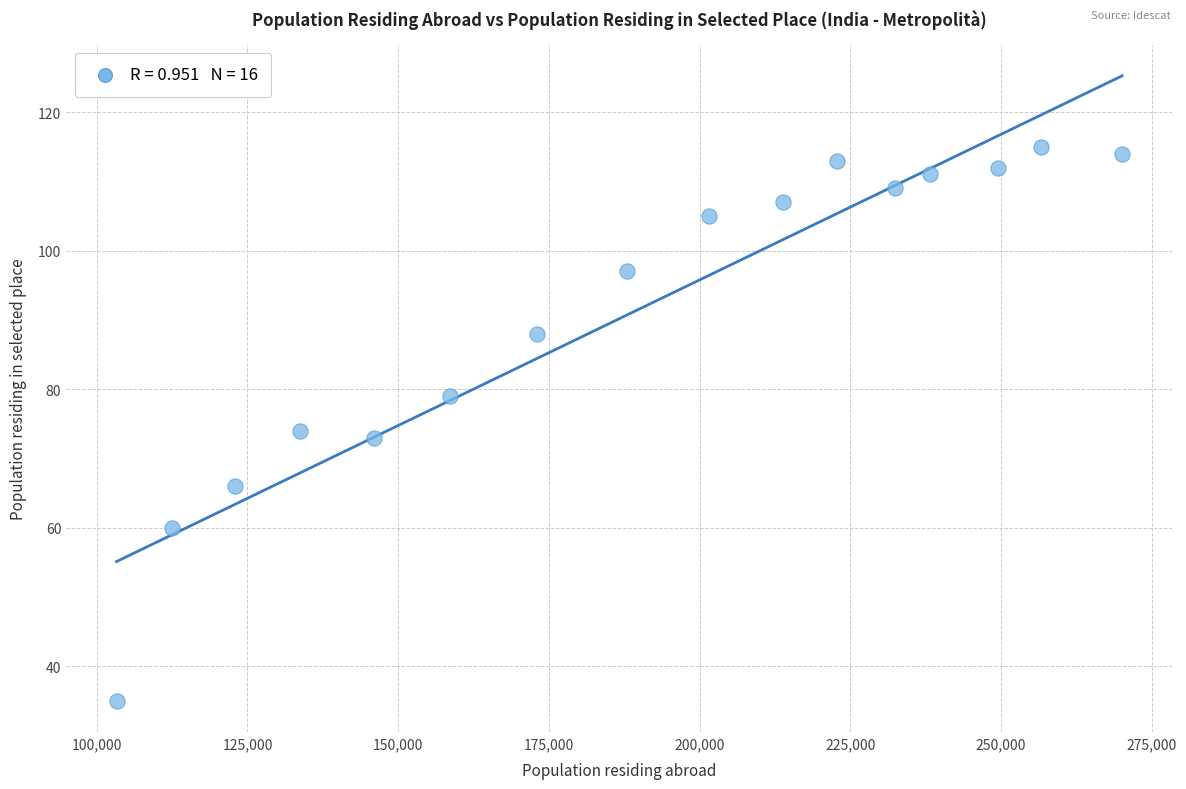

What Y value in the scatter plot is closest to 75?

74